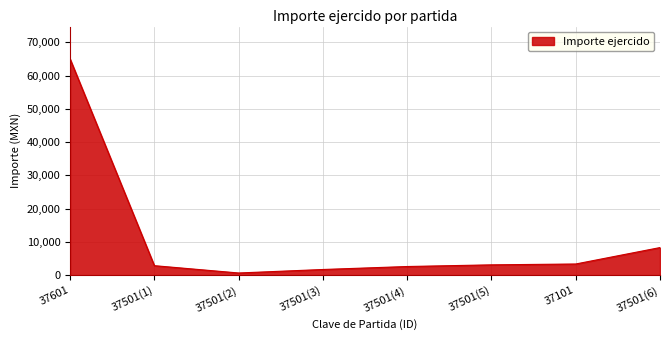

What is the difference between the second highest and second lowest values?

6594.0